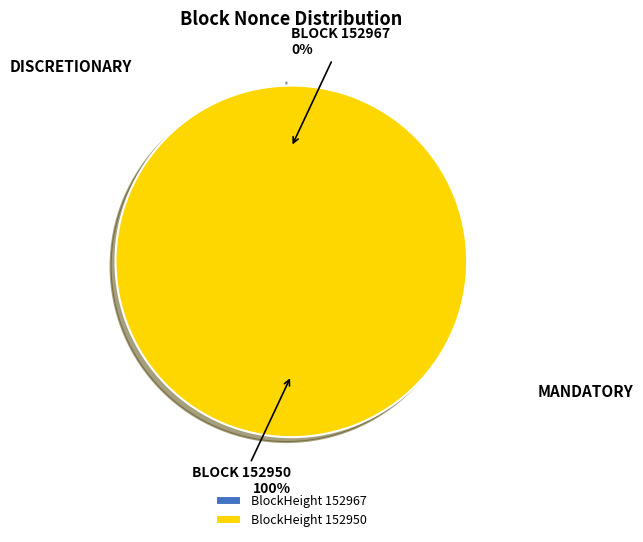

Which category has the smallest portion of the pie?

152967